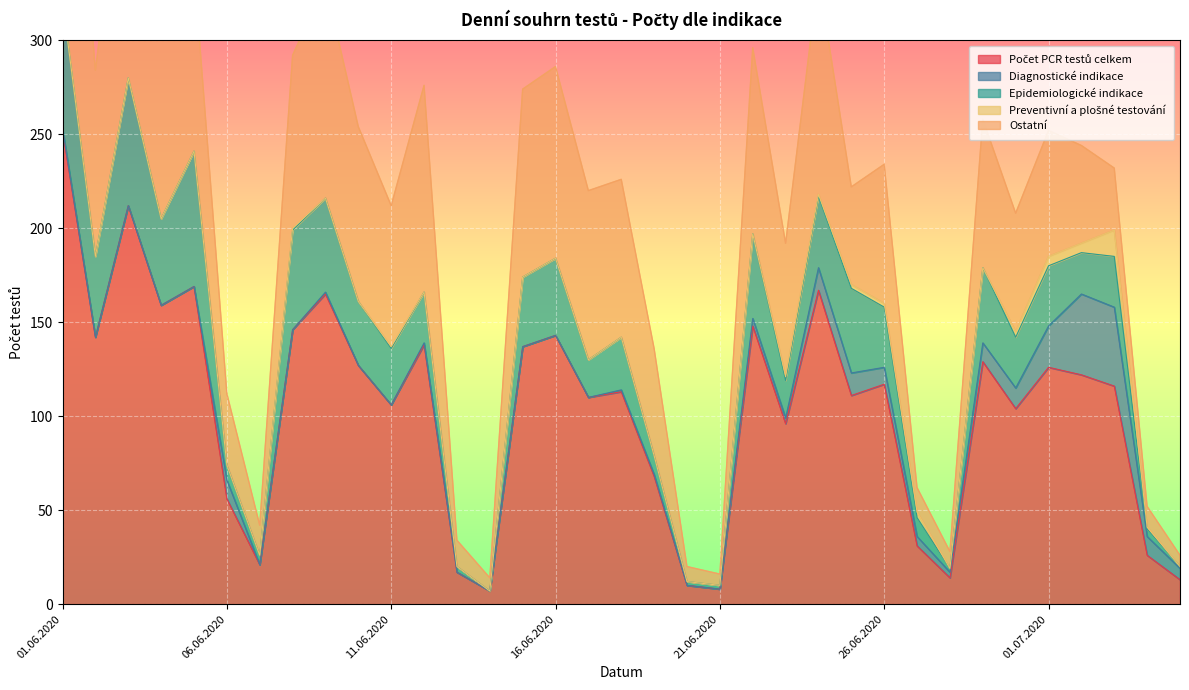

Does the chart display data point markers on the line(s)?

No